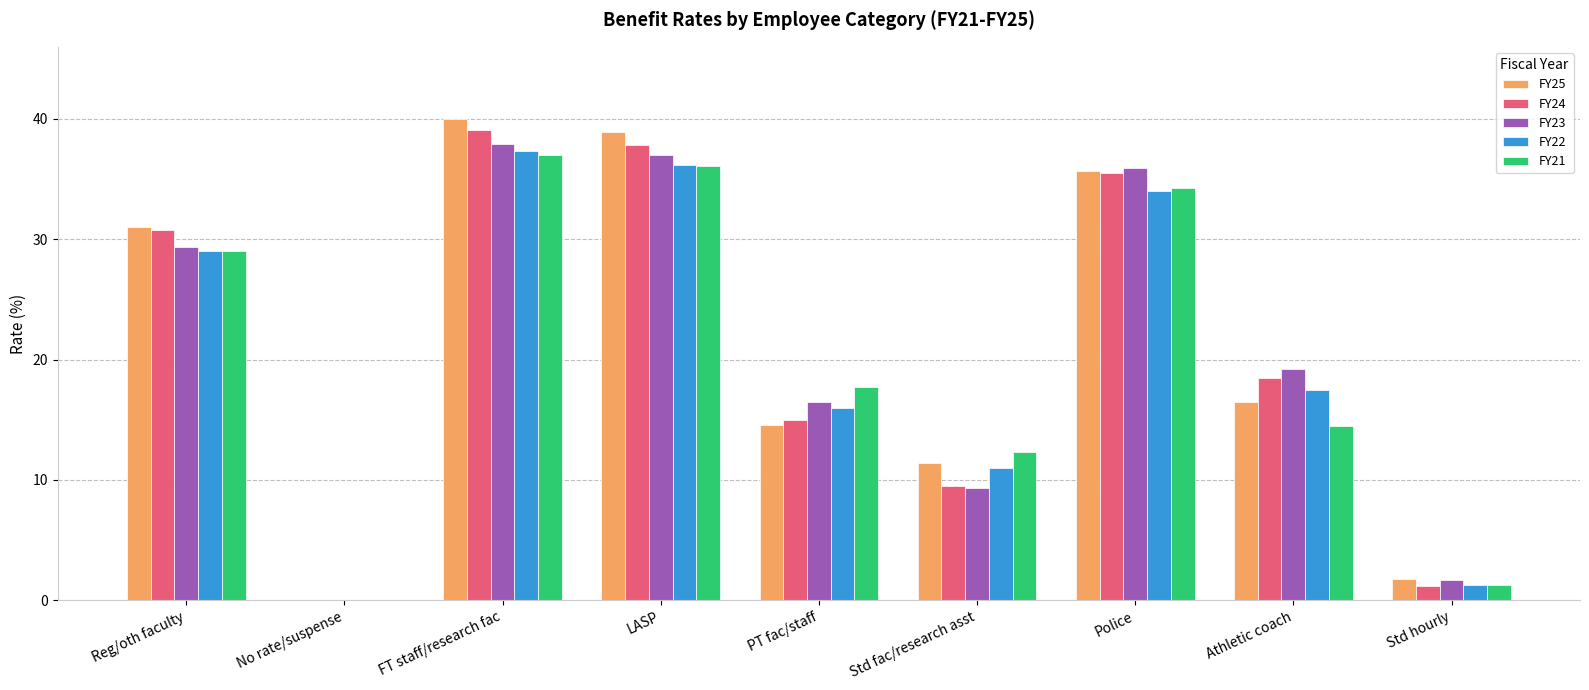

Reading right to left, what are all the values shown in this chart?

FY25: 1.8	16.5	35.7	11.4	14.6	38.9	40.0	0.0	31.0
FY24: 1.2	18.5	35.5	9.5	15.0	37.8	39.1	0.0	30.8
FY23: 1.7	19.2	35.9	9.3	16.5	37.0	37.9	0.0	29.4
FY22: 1.3	17.5	34.0	11.0	16.0	36.2	37.3	0.0	29.0
FY21: 1.3	14.5	34.3	12.3	17.7	36.1	37.0	0.0	29.0